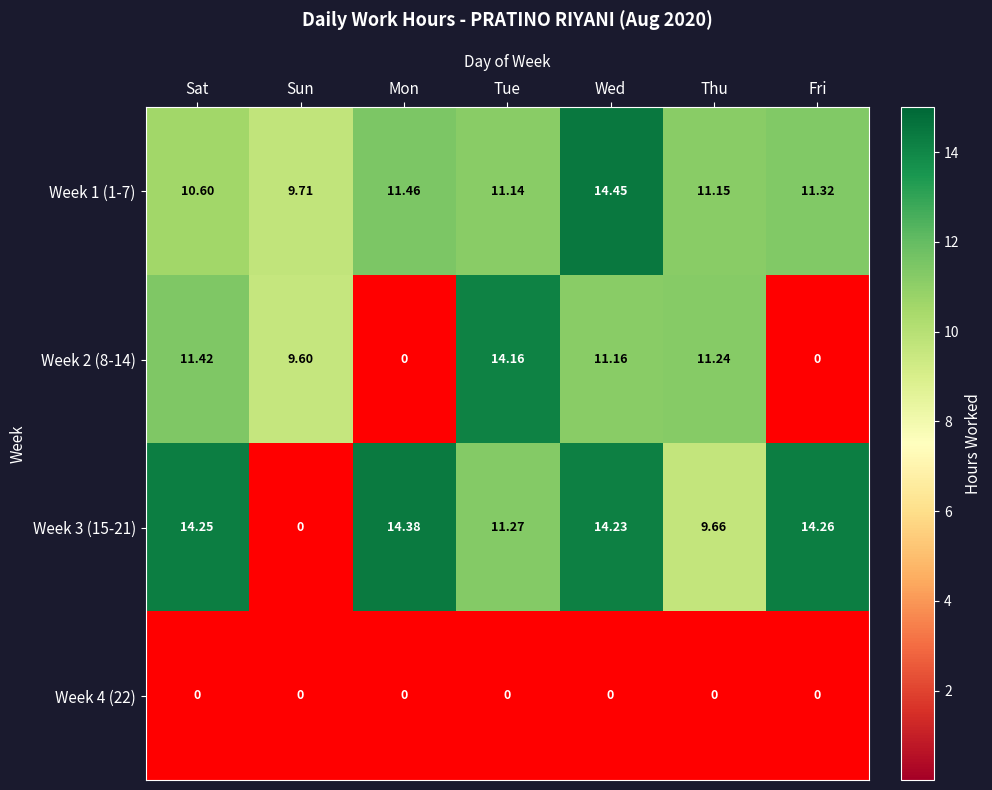

At which category is the sum across all series the highest?

Wed